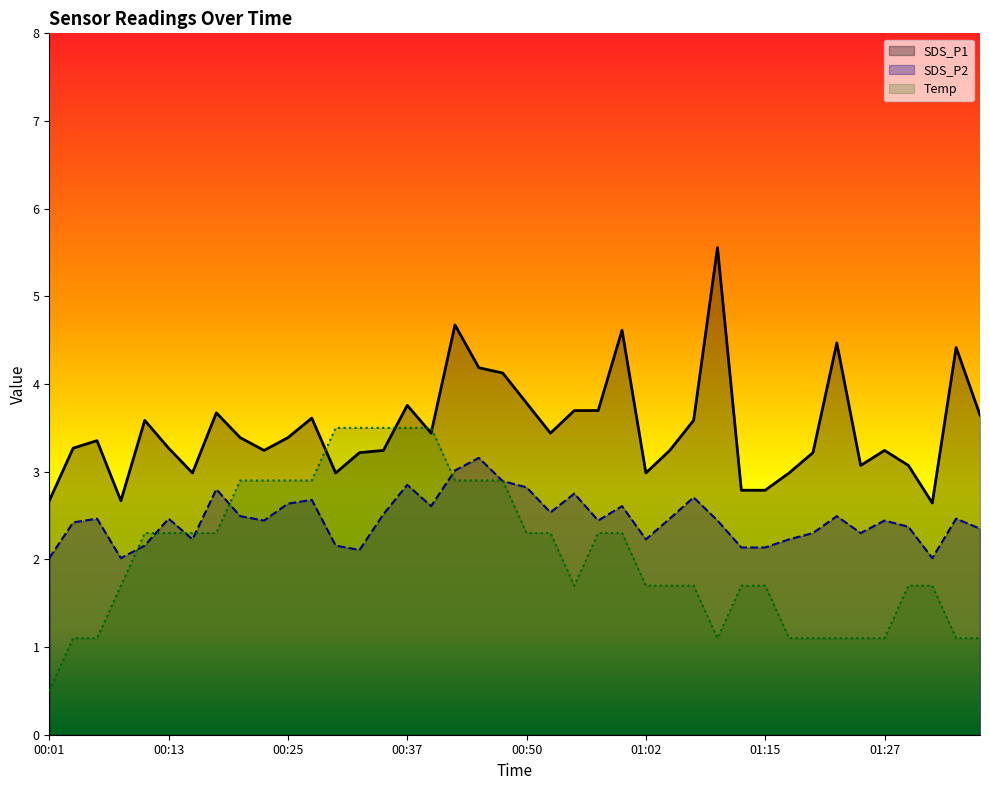

Reading right to left, transcribe all the data shown in this chart.

SDS_P1: 01:37=3.6	01:34=4.4	01:32=2.6	01:29=3.1	01:27=3.2	01:24=3.1	01:22=4.5	01:19=3.2	01:17=3.0	01:15=2.8	01:12=2.8	01:10=5.6	01:07=3.6	01:05=3.2	01:02=3.0	01:00=4.6	00:57=3.7	00:55=3.7	00:52=3.4	00:50=3.8	00:47=4.1	00:45=4.2	00:42=4.7	00:40=3.4	00:37=3.8	00:35=3.2	00:32=3.2	00:30=3.0	00:28=3.6	00:25=3.4	00:23=3.2	00:20=3.4	00:18=3.7	00:15=3.0	00:13=3.3	00:10=3.6	00:08=2.7	00:05=3.4	00:03=3.3	00:01=2.7
SDS_P2: 01:37=2.4	01:34=2.5	01:32=2.0	01:29=2.4	01:27=2.4	01:24=2.3	01:22=2.5	01:19=2.3	01:17=2.2	01:15=2.1	01:12=2.1	01:10=2.4	01:07=2.7	01:05=2.5	01:02=2.2	01:00=2.6	00:57=2.4	00:55=2.8	00:52=2.5	00:50=2.8	00:47=2.9	00:45=3.2	00:42=3.0	00:40=2.6	00:37=2.8	00:35=2.5	00:32=2.1	00:30=2.2	00:28=2.7	00:25=2.6	00:23=2.4	00:20=2.5	00:18=2.8	00:15=2.2	00:13=2.5	00:10=2.2	00:08=2.0	00:05=2.5	00:03=2.4	00:01=2.0
Temp: 01:37=1.1	01:34=1.1	01:32=1.7	01:29=1.7	01:27=1.1	01:24=1.1	01:22=1.1	01:19=1.1	01:17=1.1	01:15=1.7	01:12=1.7	01:10=1.1	01:07=1.7	01:05=1.7	01:02=1.7	01:00=2.3	00:57=2.3	00:55=1.7	00:52=2.3	00:50=2.3	00:47=2.9	00:45=2.9	00:42=2.9	00:40=3.5	00:37=3.5	00:35=3.5	00:32=3.5	00:30=3.5	00:28=2.9	00:25=2.9	00:23=2.9	00:20=2.9	00:18=2.3	00:15=2.3	00:13=2.3	00:10=2.3	00:08=1.7	00:05=1.1	00:03=1.1	00:01=0.5